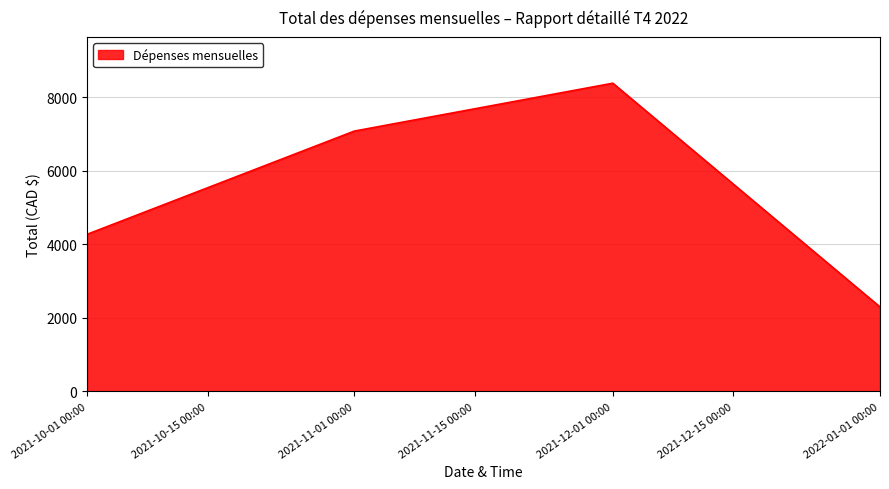

What is the smallest value displayed?

2300.2